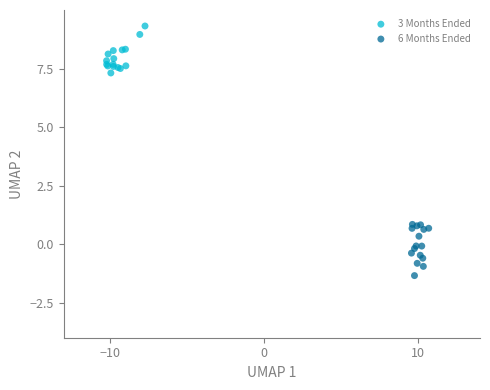

Which series contains the highest Y value?

3 Months Ended